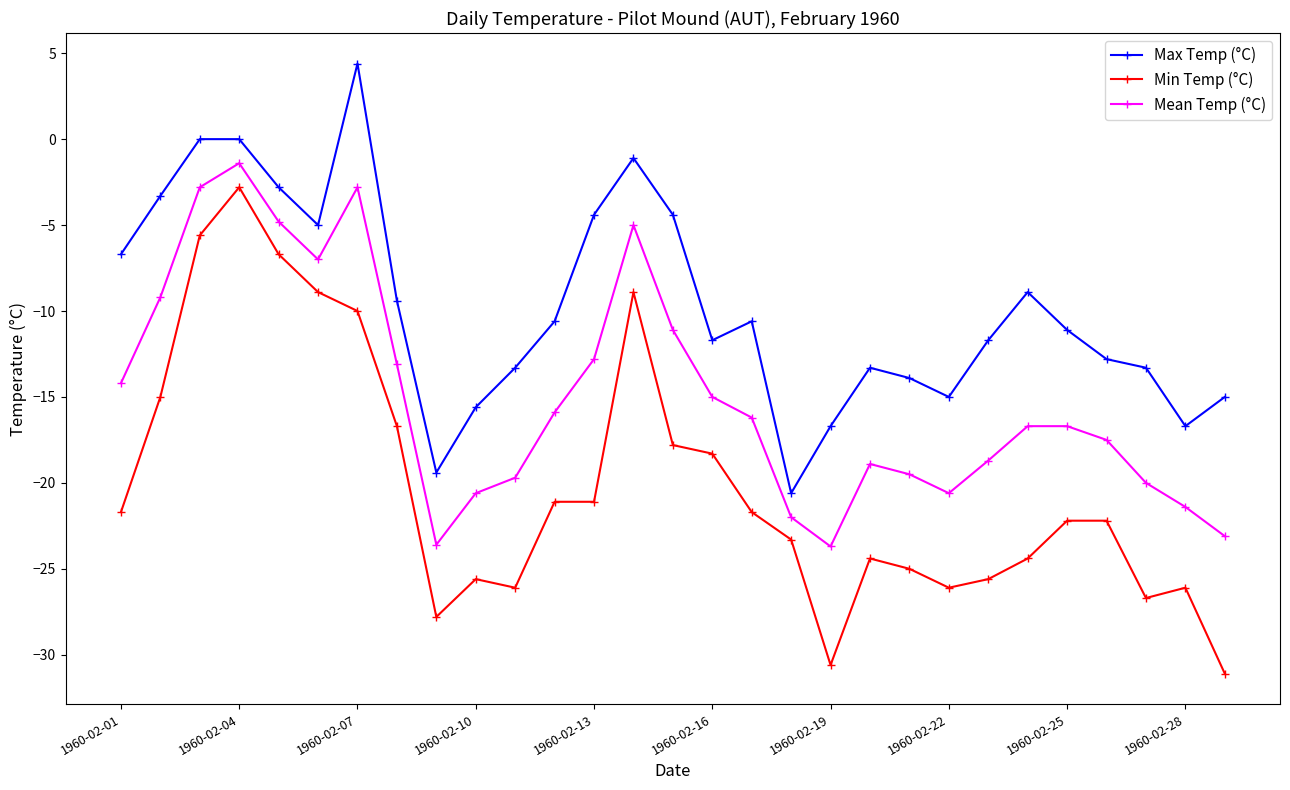

List the series in order of their overall mean, lowest first.

Min Temp (°C), Mean Temp (°C), Max Temp (°C)